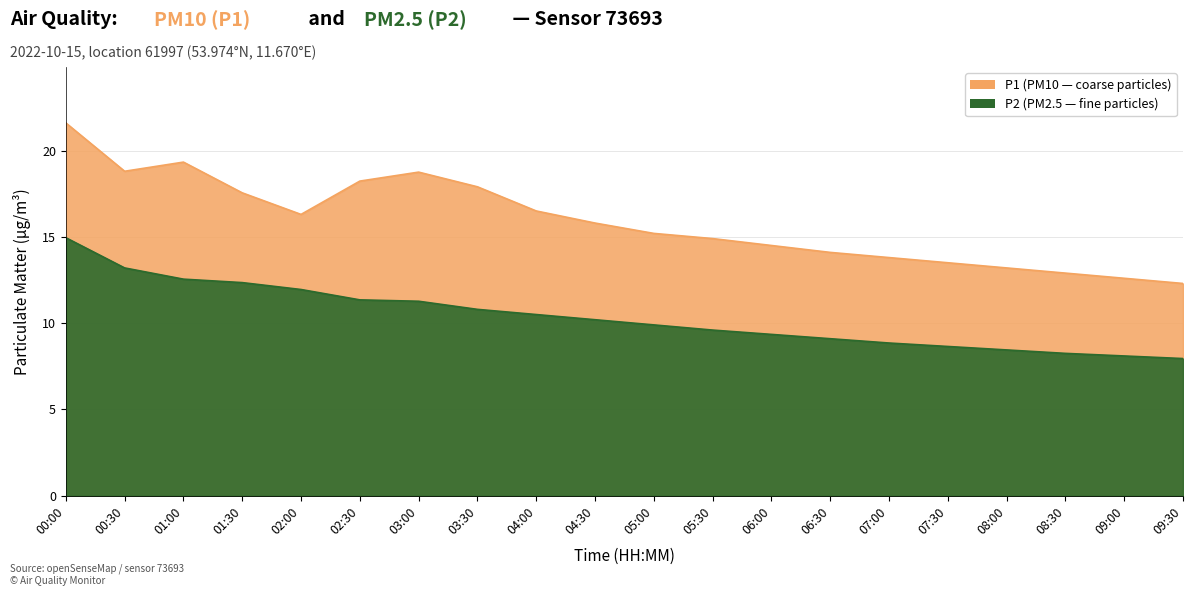

What is the value of the P1 point at the 6th from the left?

18.2